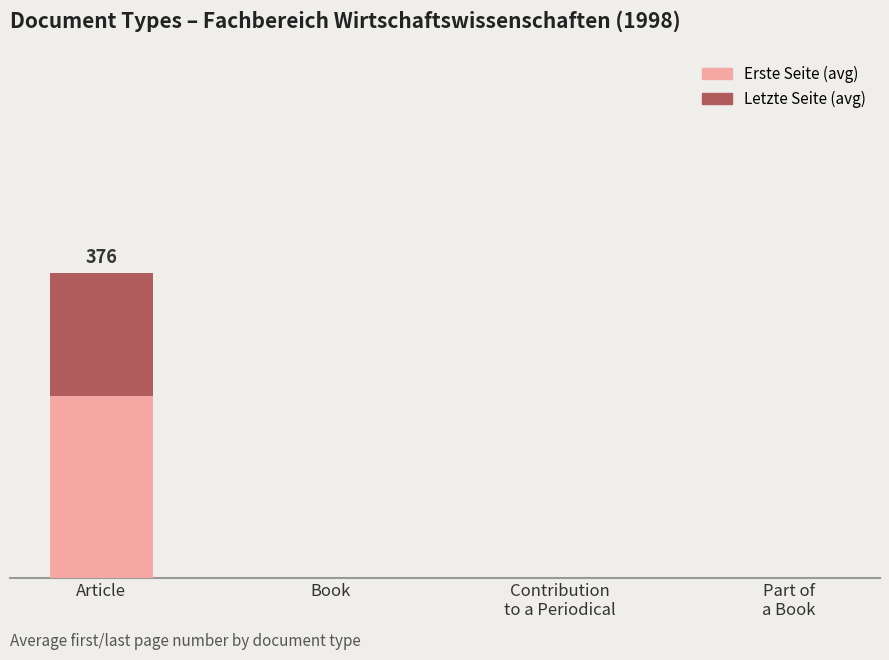

Between Book and Contribution
to a Periodical, which is larger?

Book